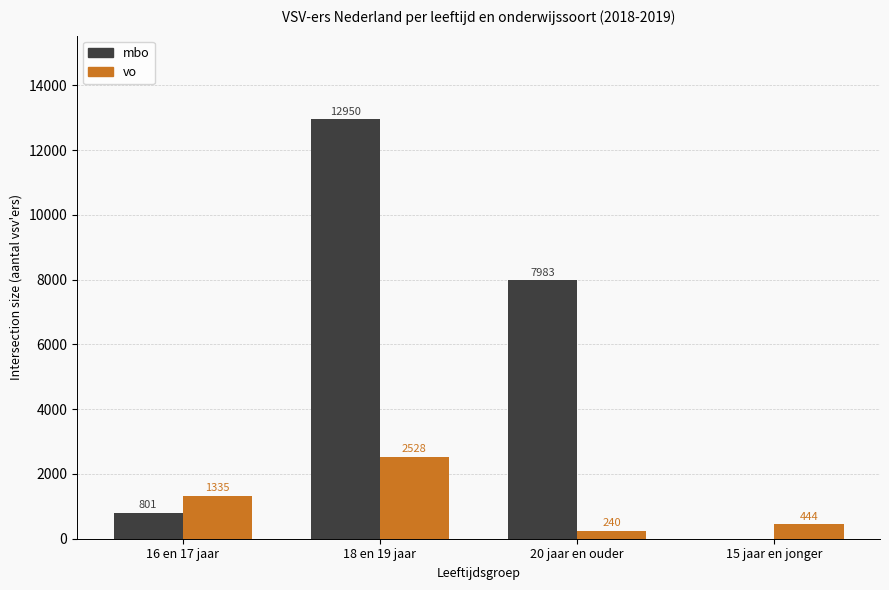

What is the total value across all series at 16 en 17 jaar?

2136